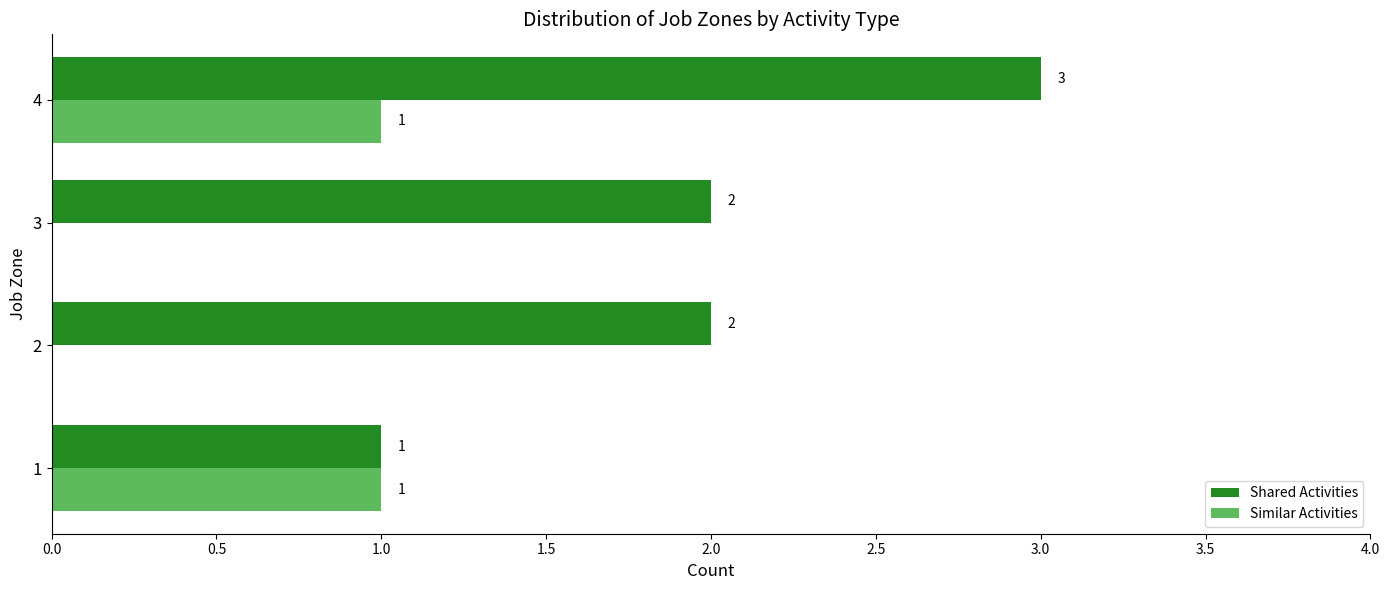

What is the sum of the Shared Activities values at 1 and 3?

3